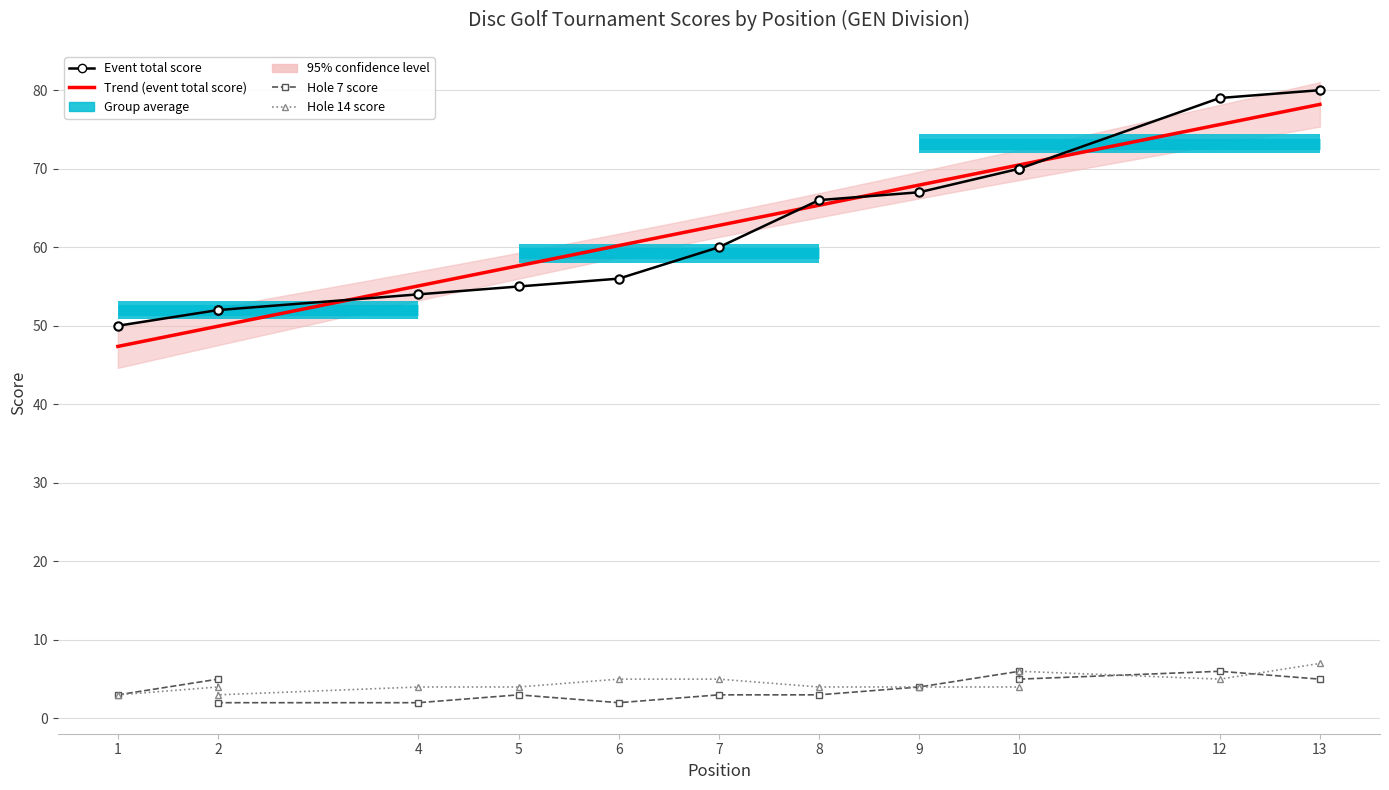

Rank the series by their maximum value, from lowest to highest.

hole_7, hole_14, event_relative_score